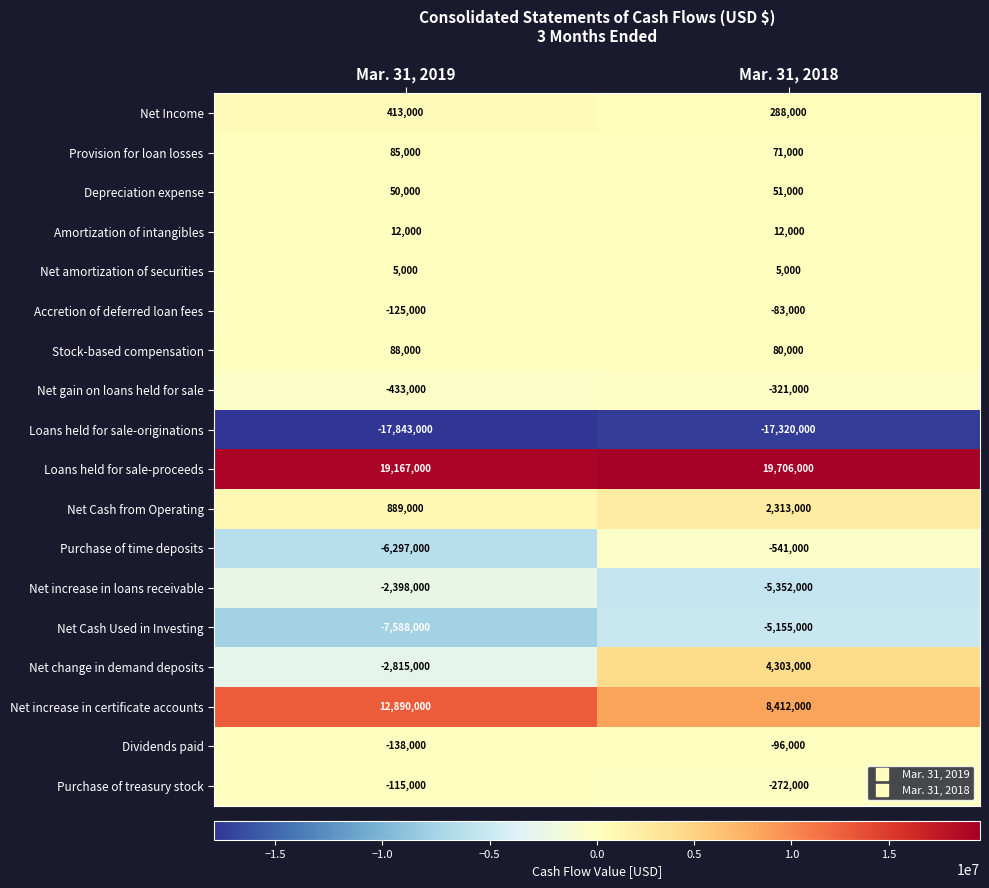

How many series are shown in this chart?

18